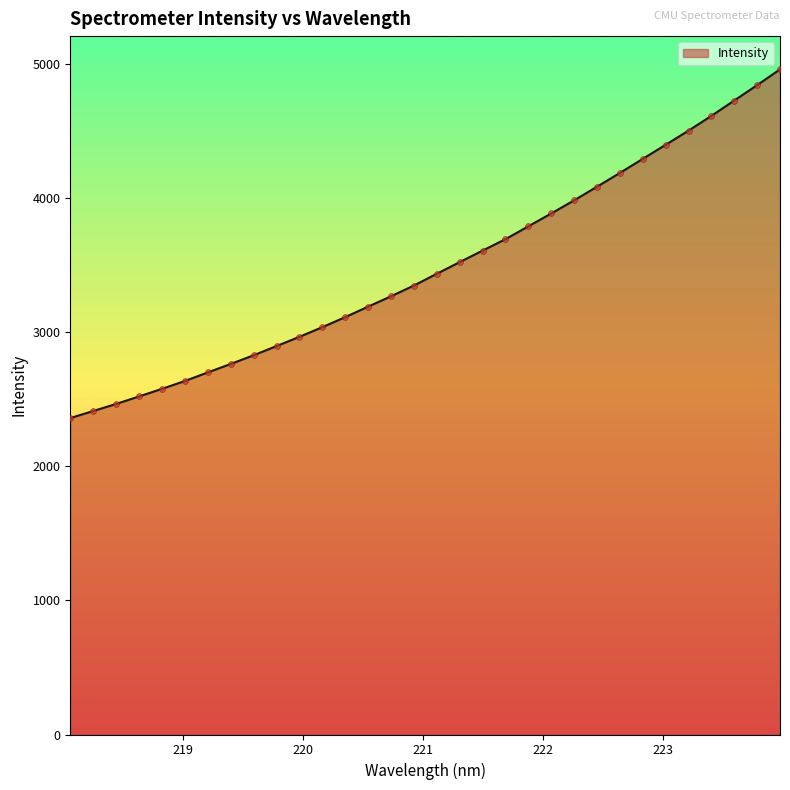

What is the difference between the maximum and minimum values?

2599.8